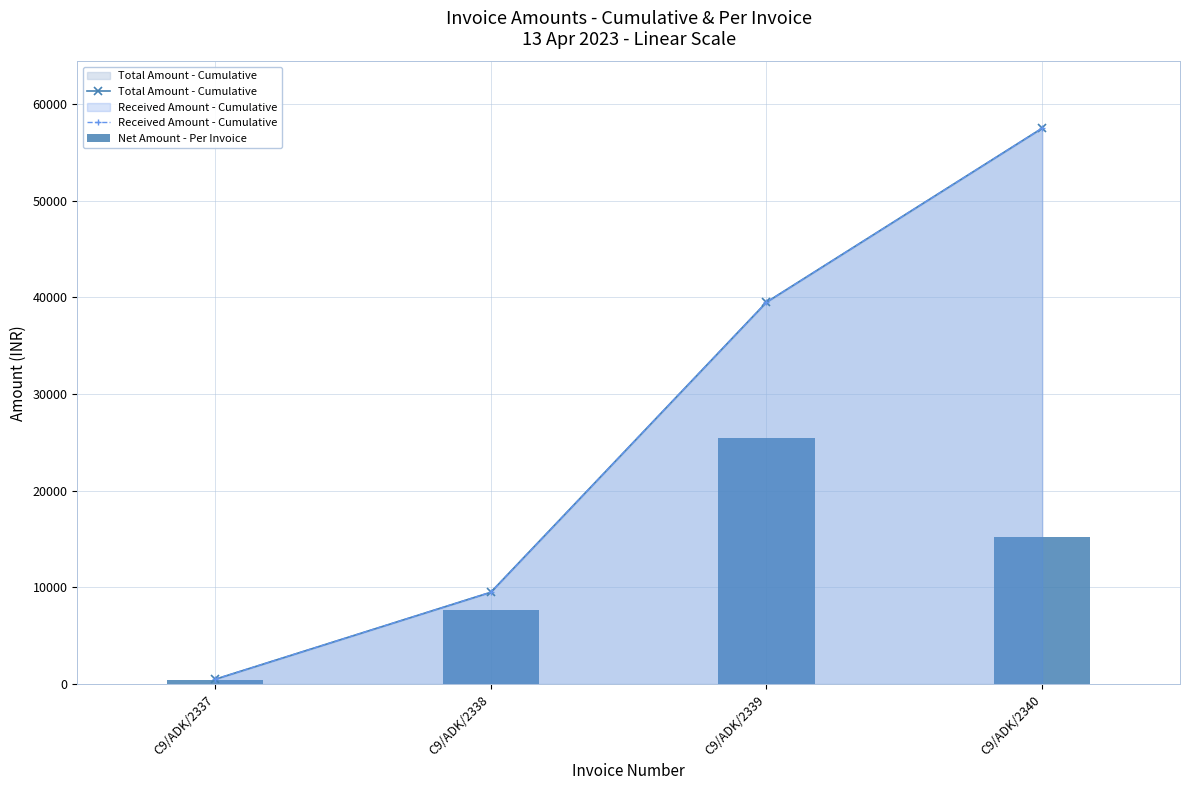

What is the sum of all Net Amount - Per Invoice values?

48728.8